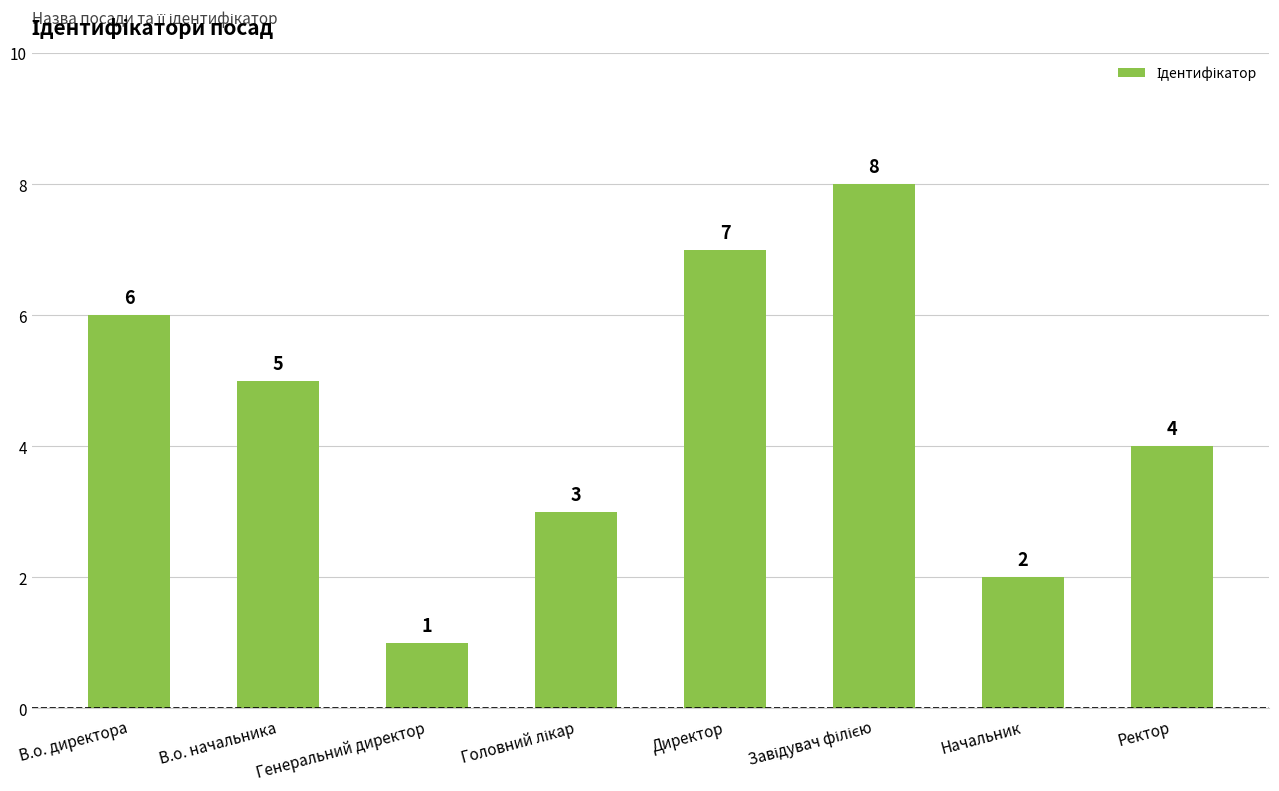

What is the difference between the maximum and minimum values?

7